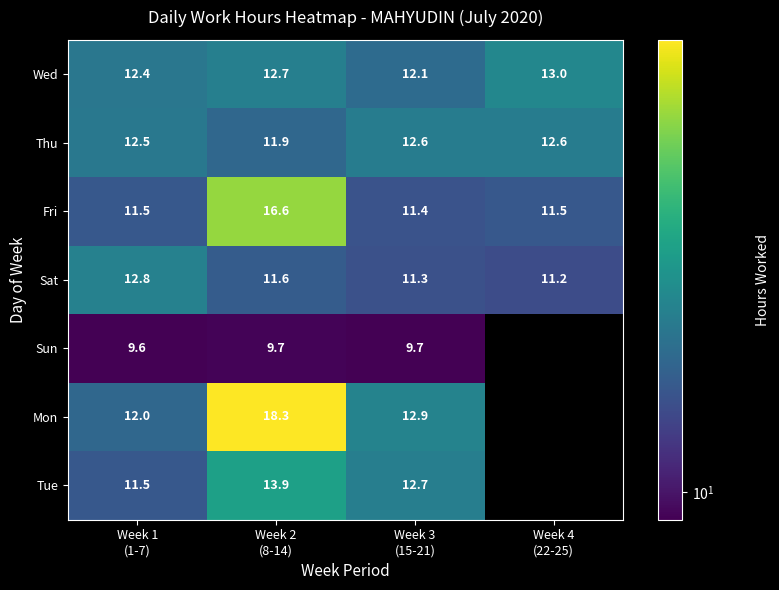

What is the minimum value for Thu?

11.9